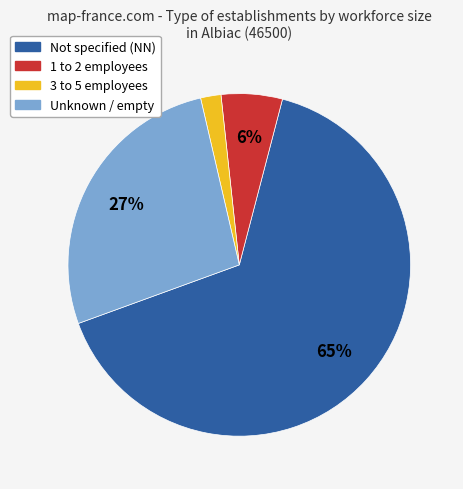

Does any single category account for the majority?

Yes